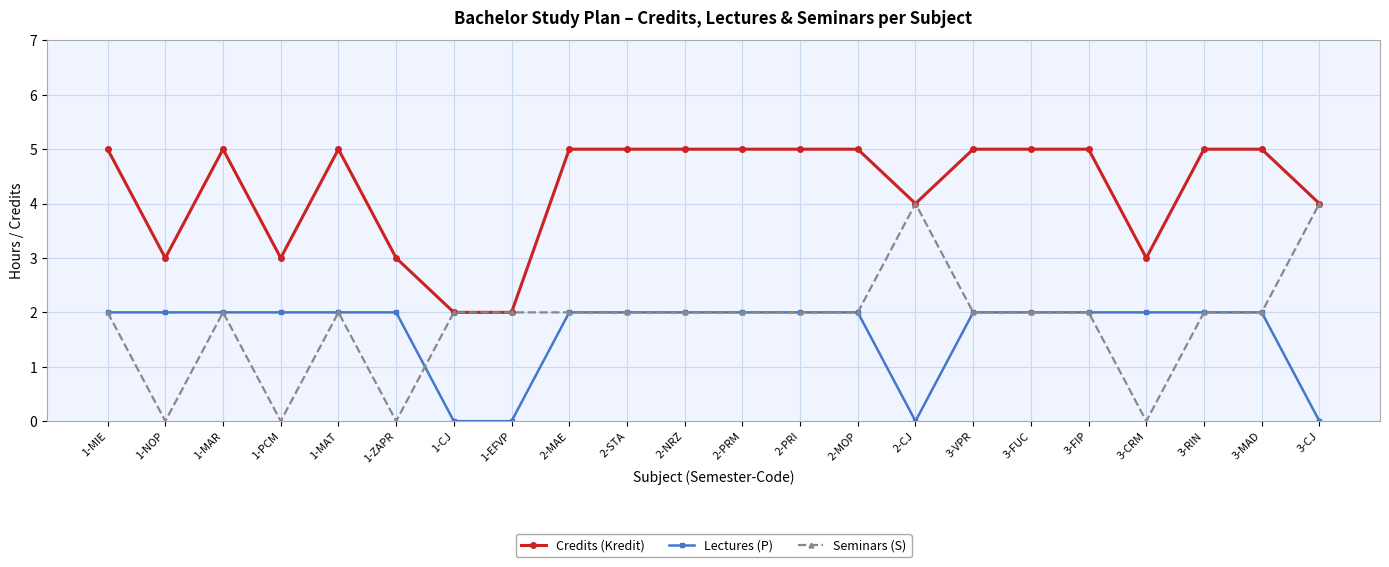

Which series has the largest range (max minus min)?

Seminars (S)